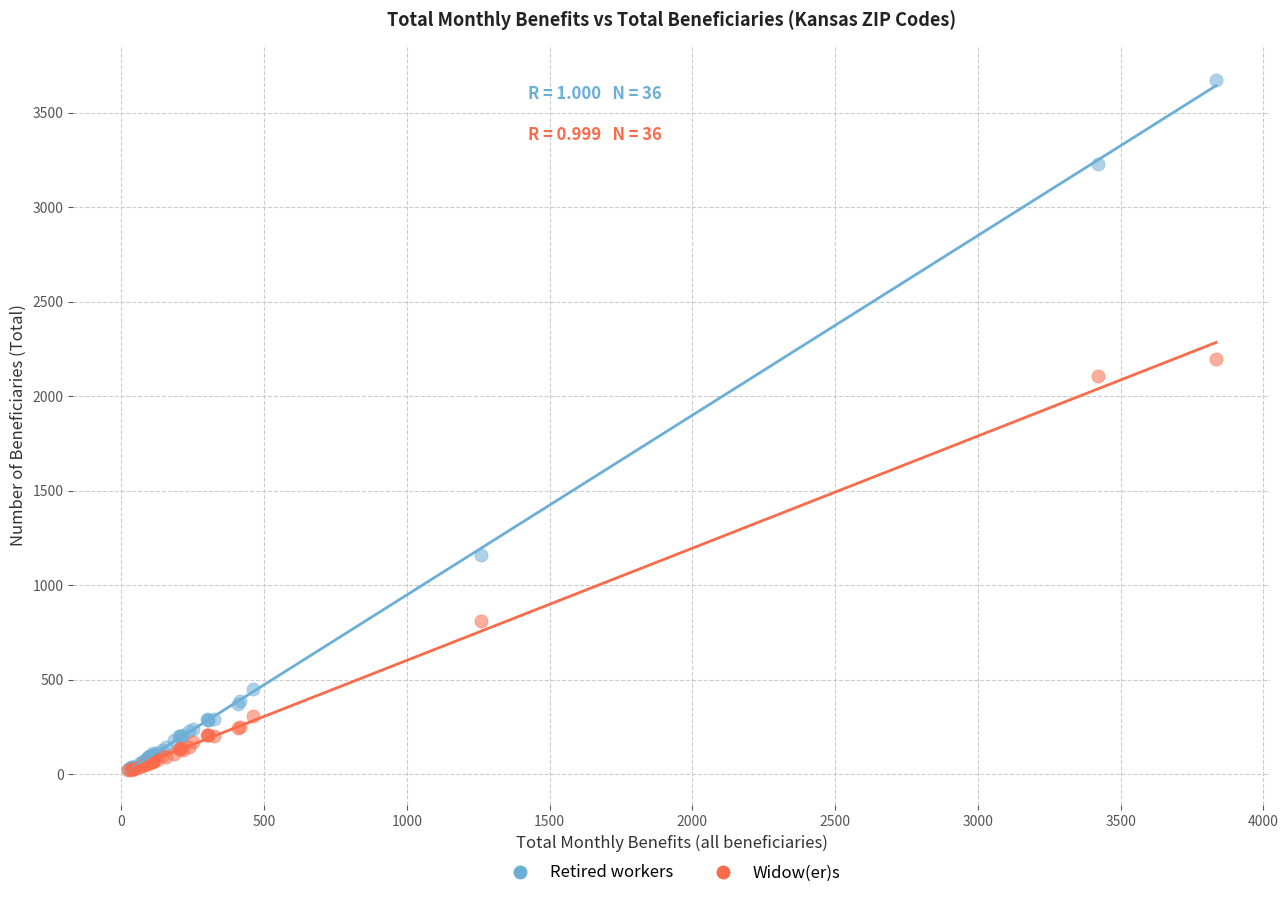

In the Widow(er)s series, what Y value is closest to 1110?

810